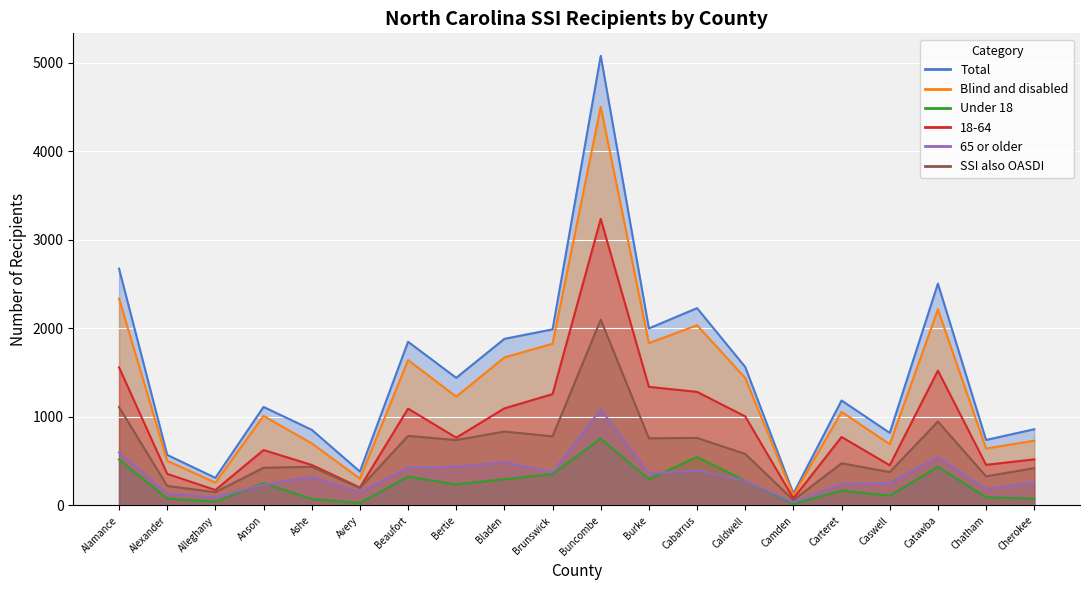

In Blind and disabled, how many points are lower than both neighbors (excluding endpoints)?

7